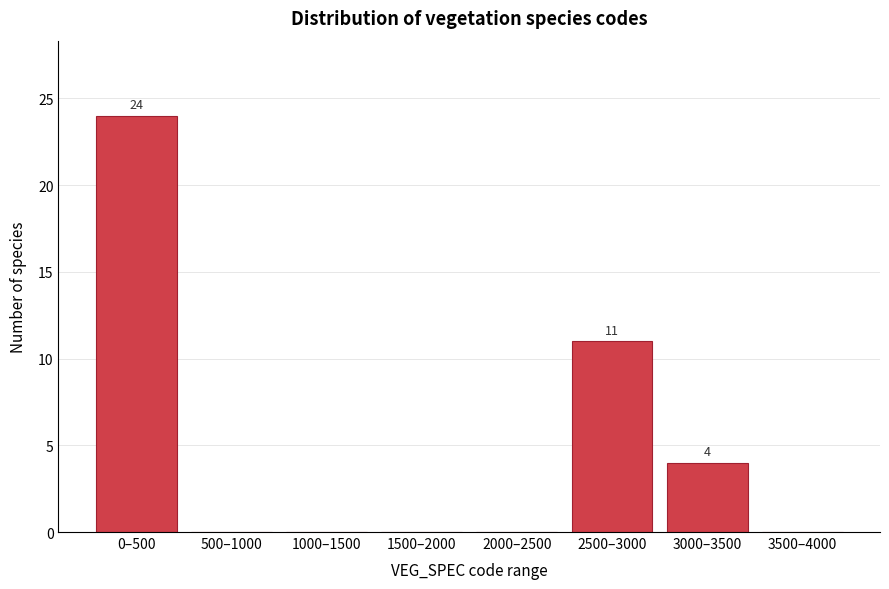

Reading right to left, extract all data points from this chart.

3500–4000=0	3000–3500=4	2500–3000=11	2000–2500=0	1500–2000=0	1000–1500=0	500–1000=0	0–500=24